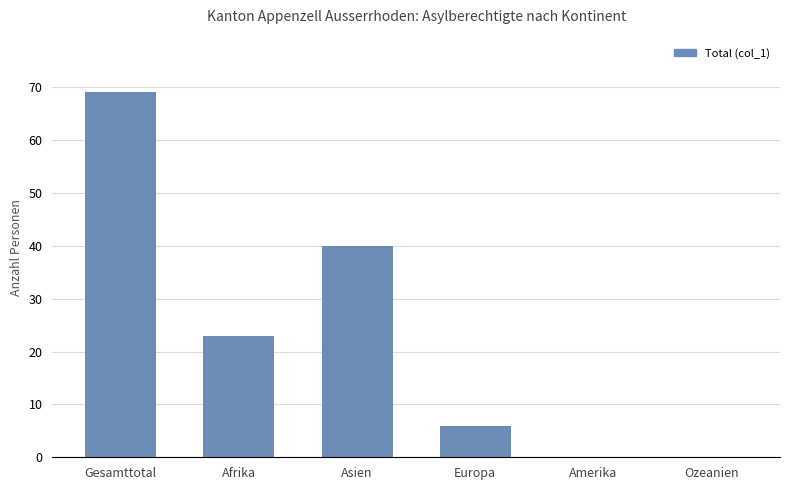

The chart shows a value of 0 at Ozeanien. True or false?

True